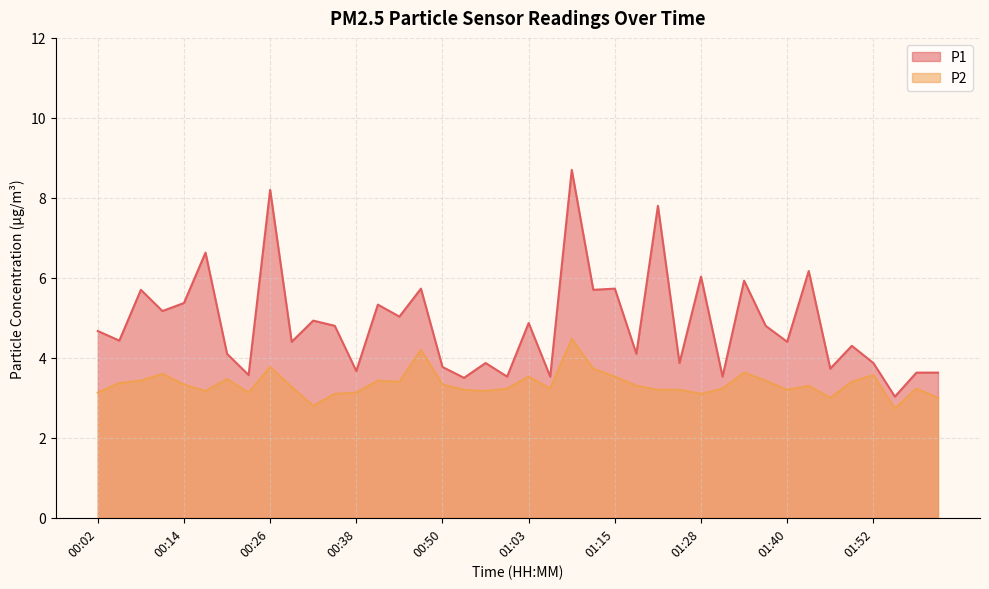

Does the chart have visible grid lines?

Yes